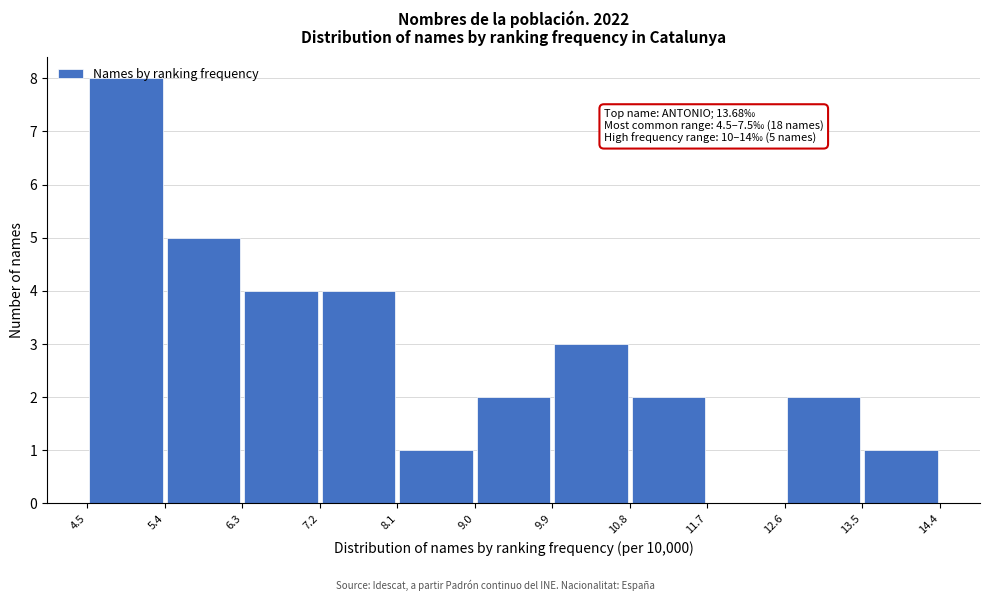

Over which range of the x-axis is the bar tallest?

4.5 to 5.4